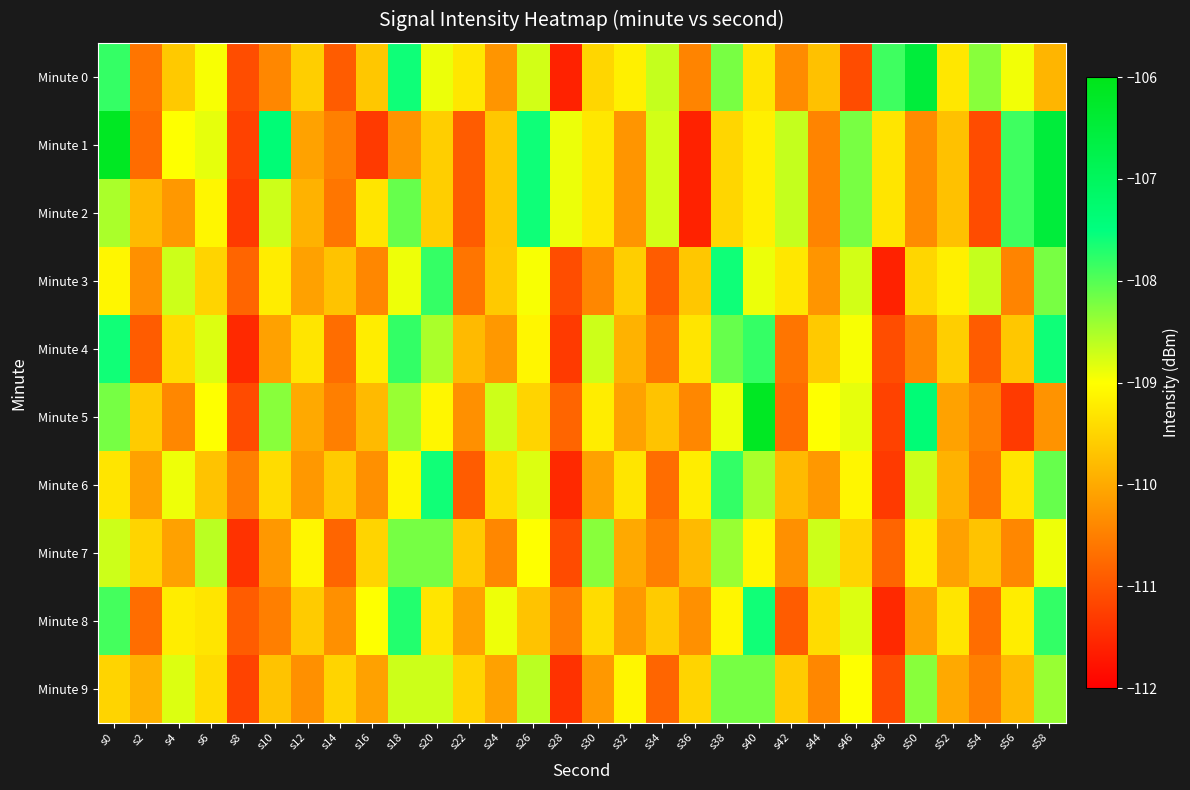

List the series in order of their peak value, lowest first.

Minute 7, Minute 9, Minute 6, Minute 8, Minute 3, Minute 4, Minute 0, Minute 2, Minute 1, Minute 5